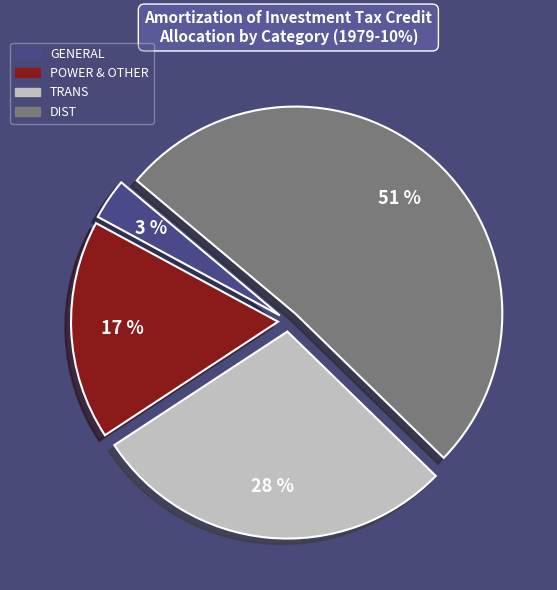

What is the largest slice in the pie chart?

DIST